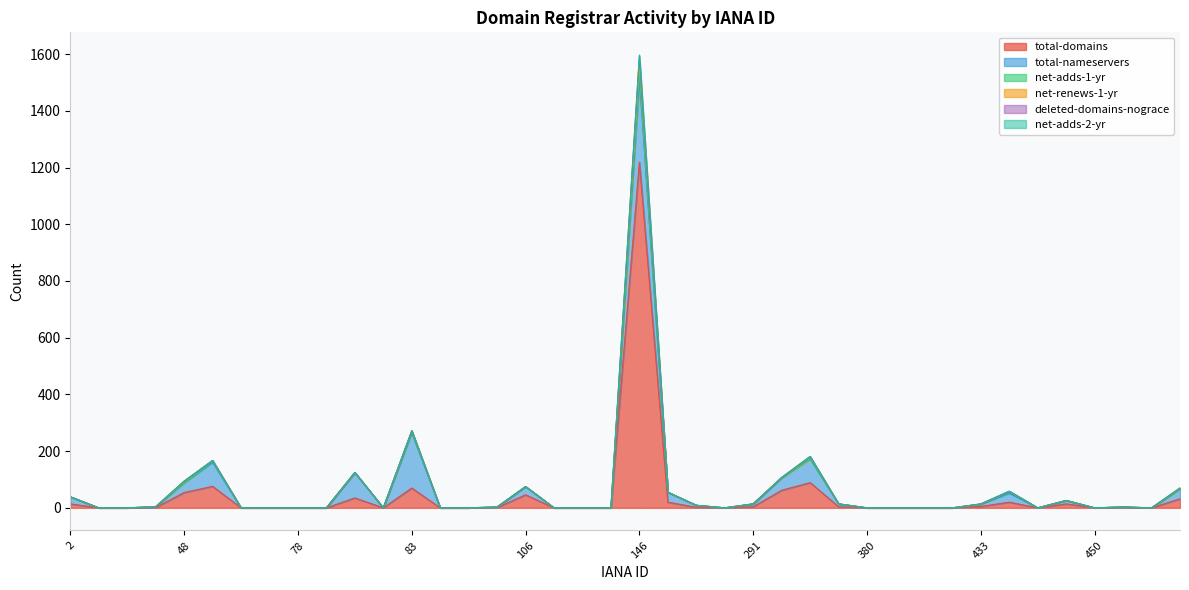

What are all the series names shown in the legend?

total-domains, total-nameservers, net-adds-1-yr, net-renews-1-yr, deleted-domains-nograce, net-adds-2-yr